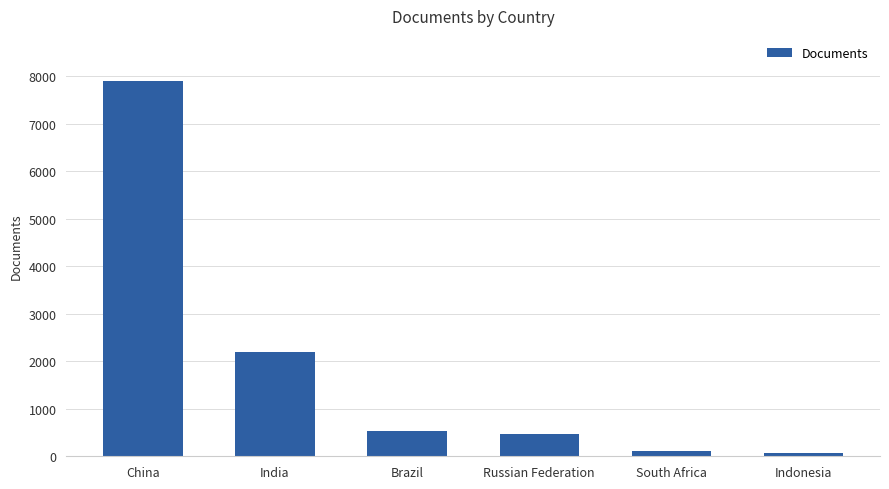

Are the bars grouped side by side (vs. stacked)?

No